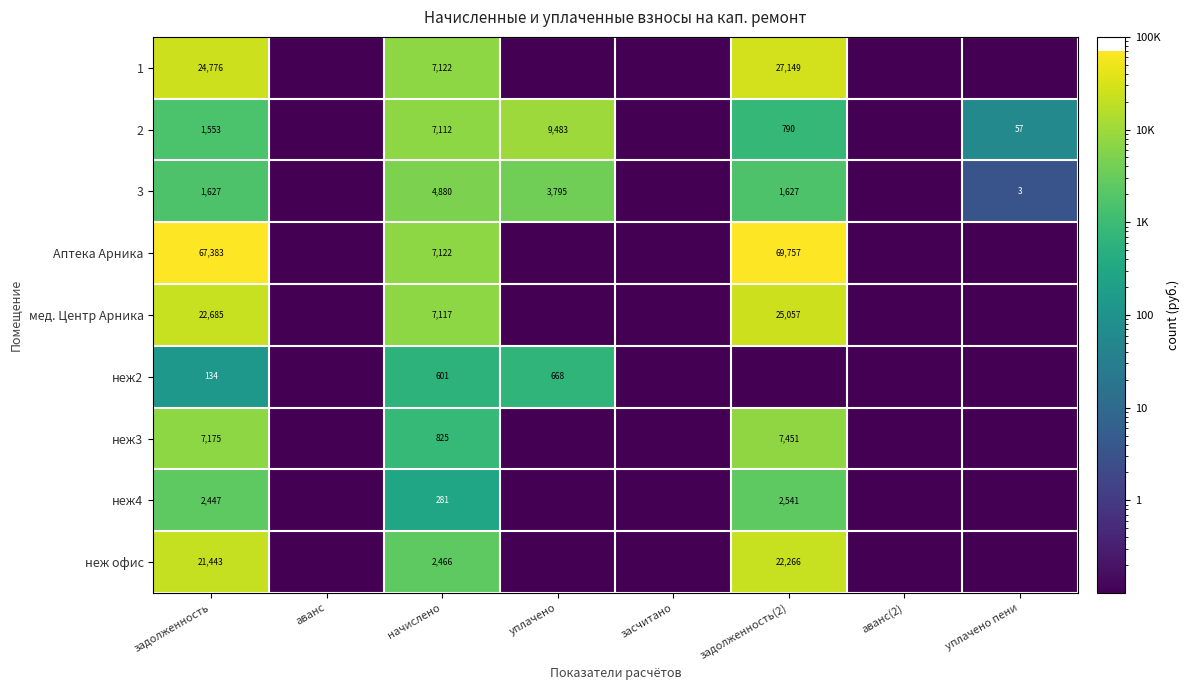

What is the difference between the highest and lowest values at начислено?

6841.0